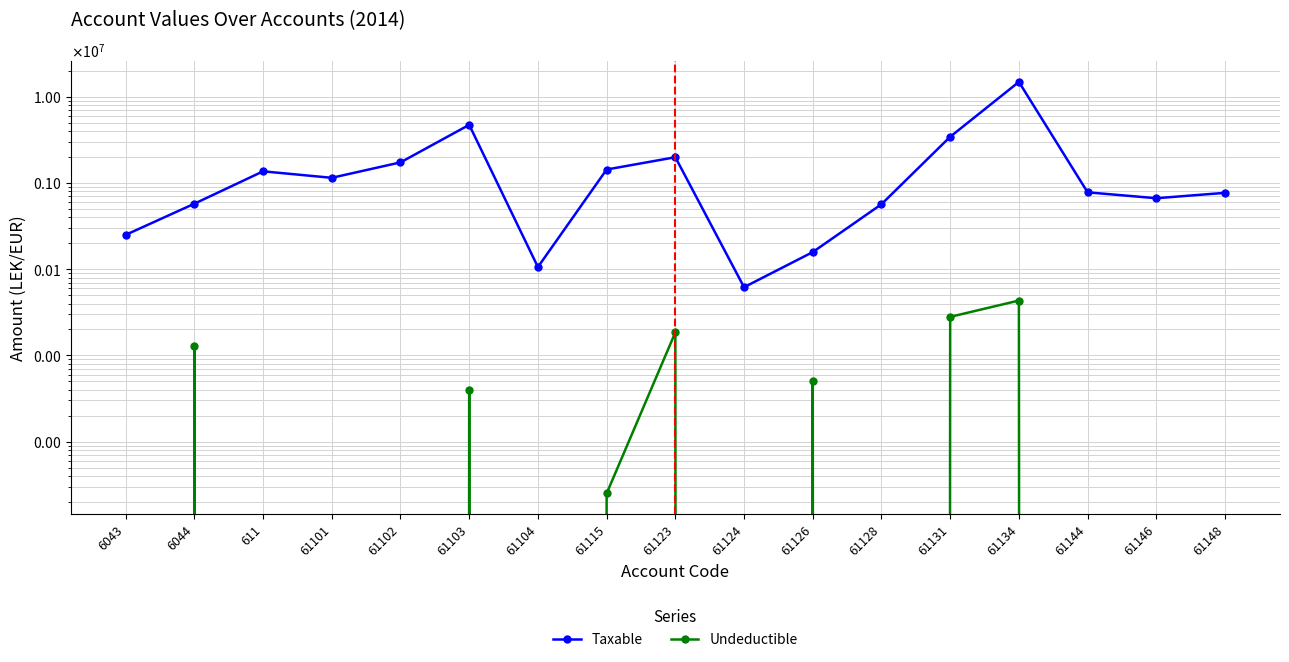

At which label does Taxable reach its minimum?

61124